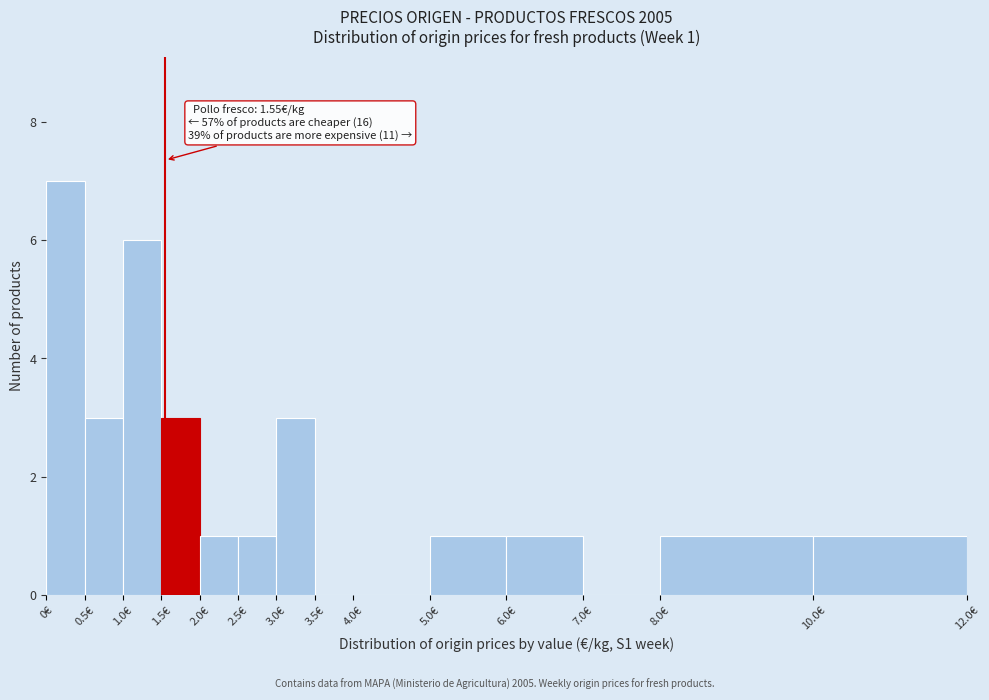

Which range on the x-axis has the tallest bar?

0.0 to 0.5